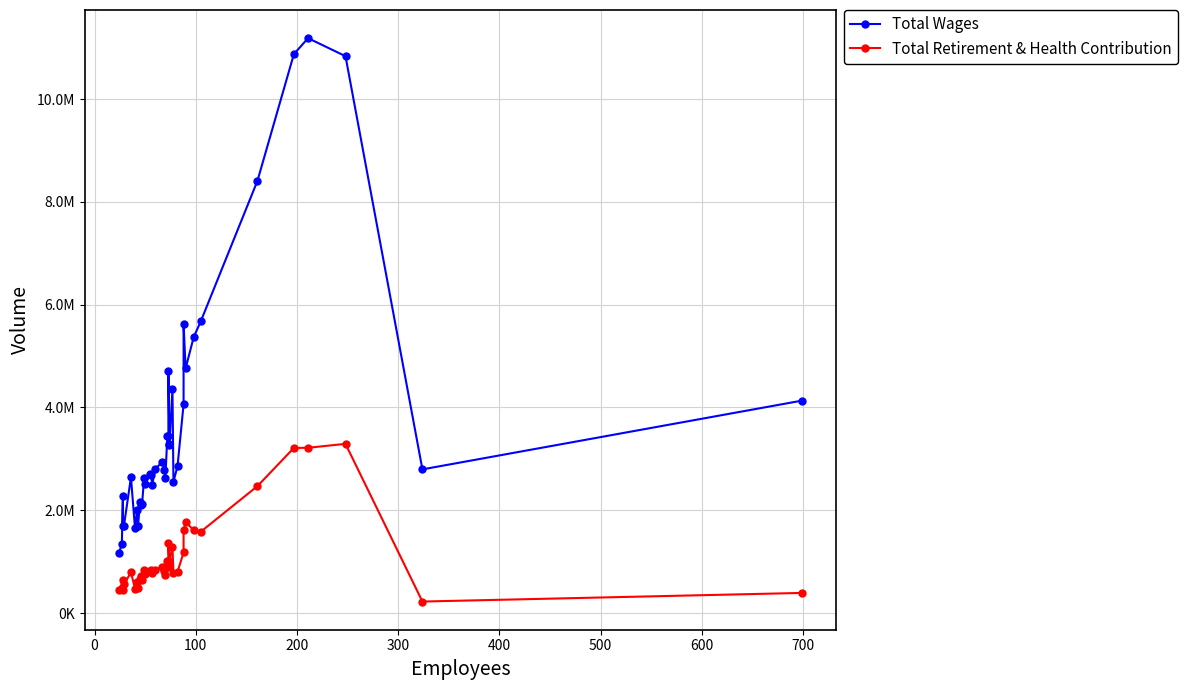

True or false: Total Retirement & Health Contribution has more than 0 interior local peaks.

True